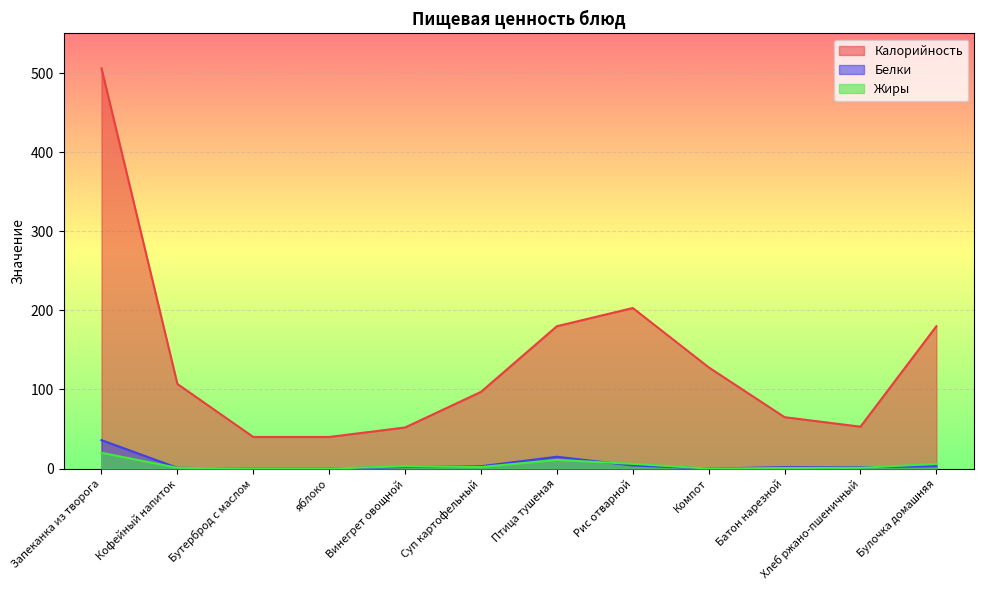

What is the difference between the second highest and second lowest values in the Калорийность series?

163.0